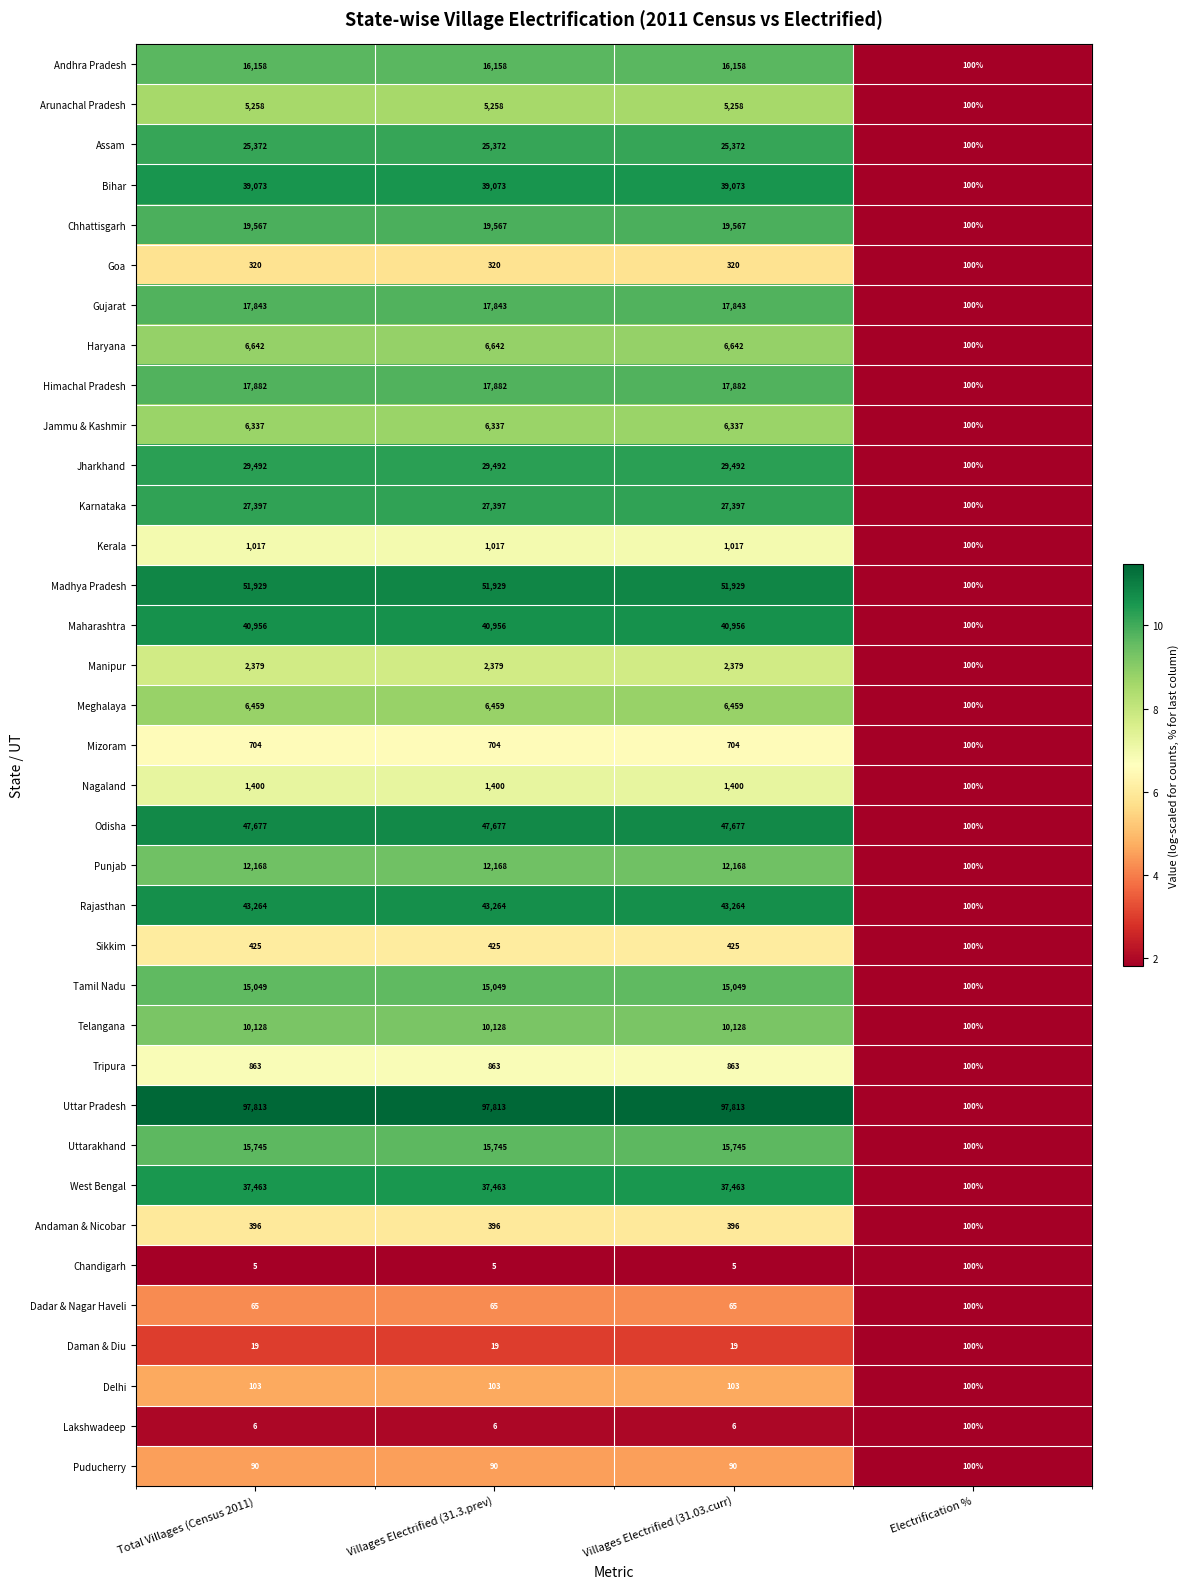

What is the total value across all series at Villages Electrified (31.03.curr)?

597464